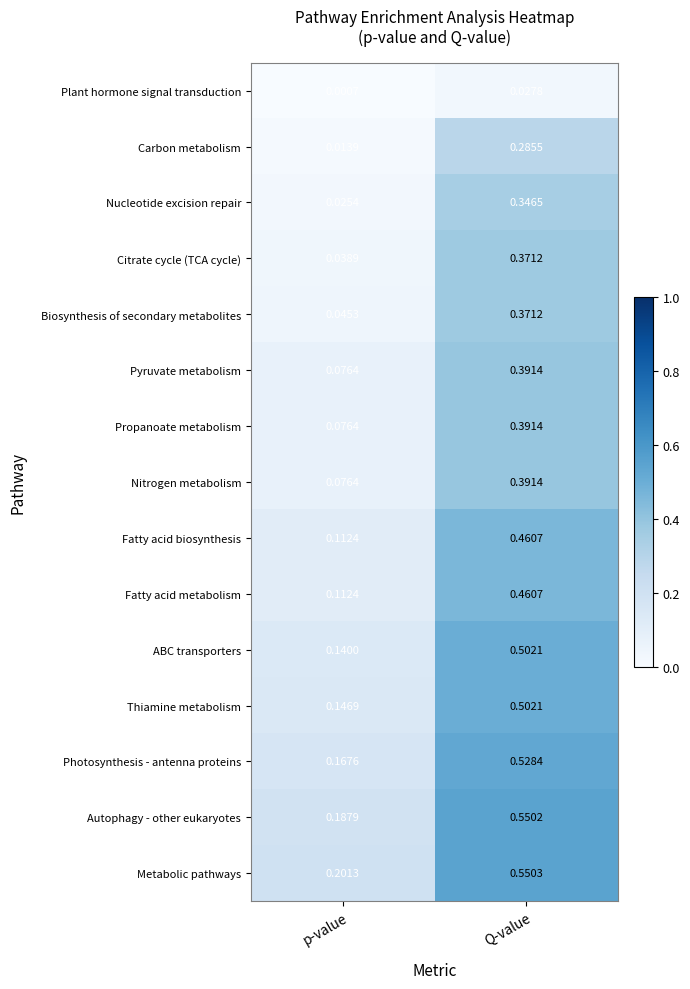

List the labels in order of ABC transporters value, largest first.

Q-value, p-value